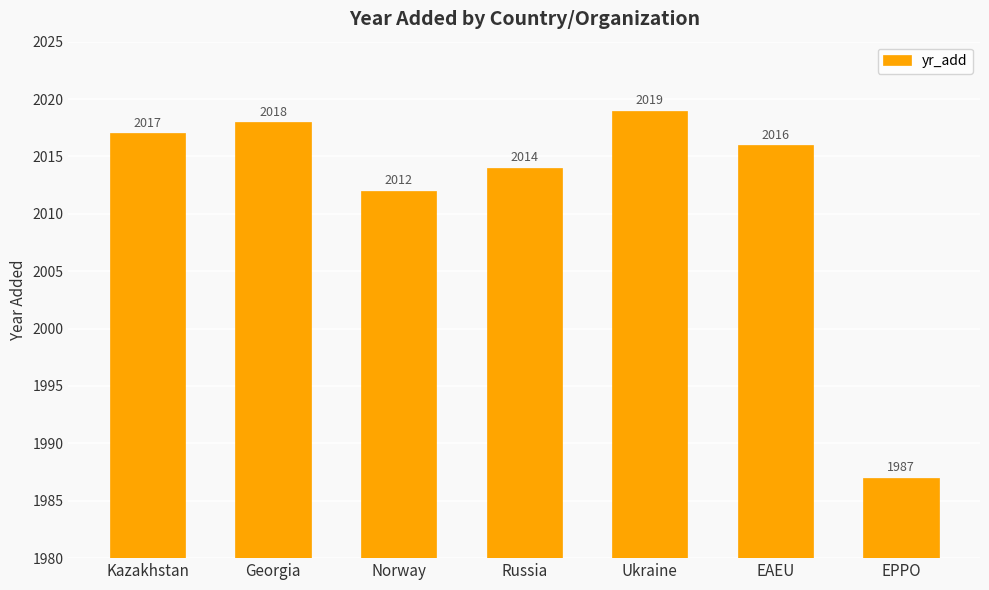

Rank the categories by value from highest to lowest.

Ukraine, Georgia, Kazakhstan, EAEU, Russia, Norway, EPPO